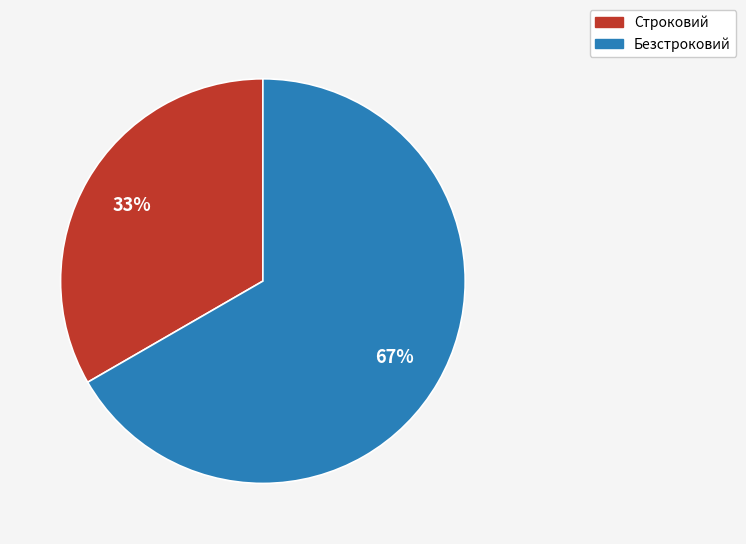

To the nearest percent, what is the average slice percentage?

50%